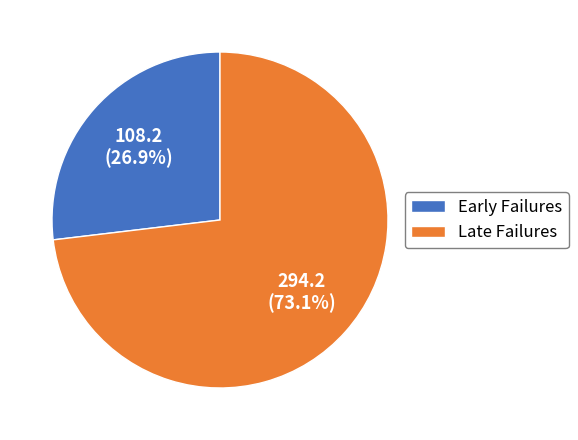

Do Late Failures and Early Failures together represent more than half of the pie?

Yes